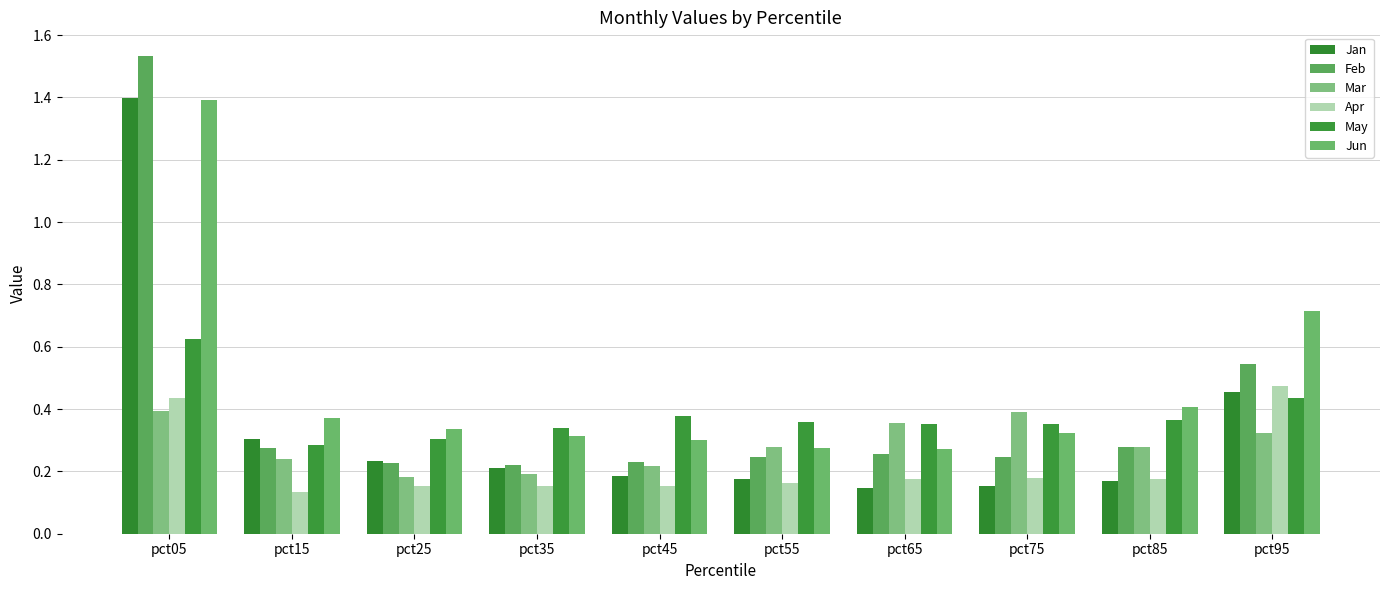

Are the bars horizontal?

No